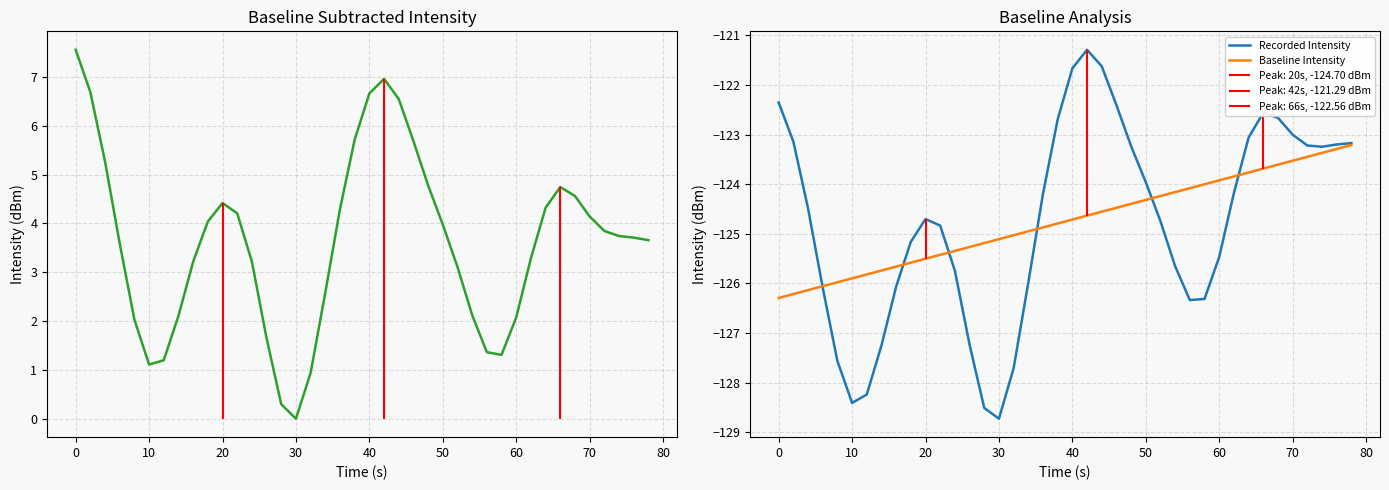

Is it true that Baseline Intensity equals -126.3 at 0?

True